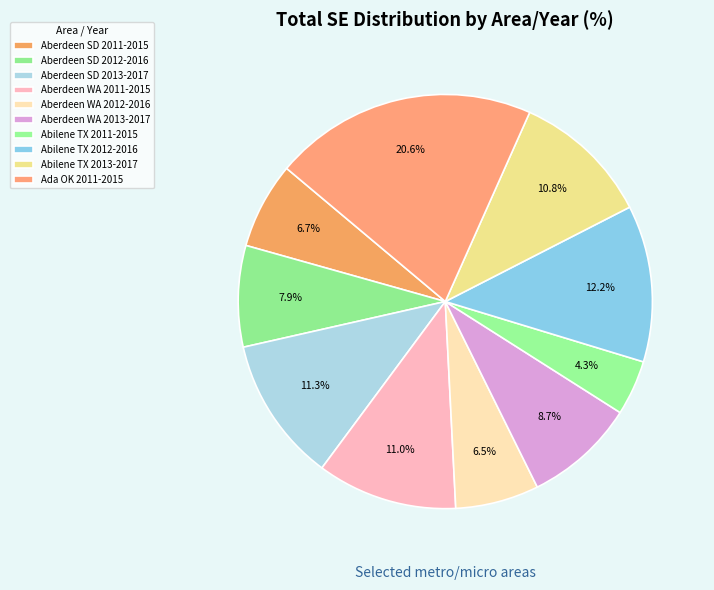

What is the total percentage of Aberdeen WA 2011-2015 and Abilene TX 2012-2016?

23.2%